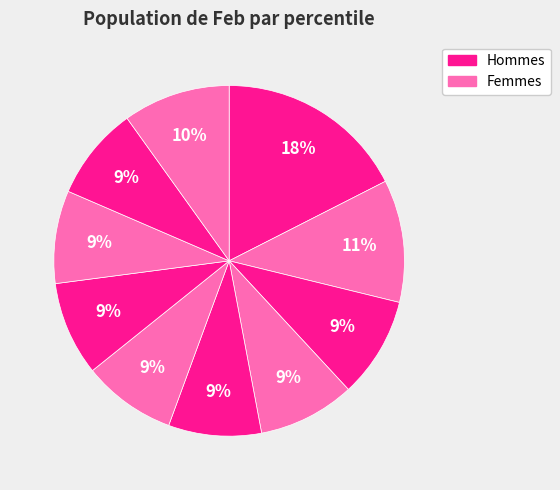

Count the number of slices in the pie.

10